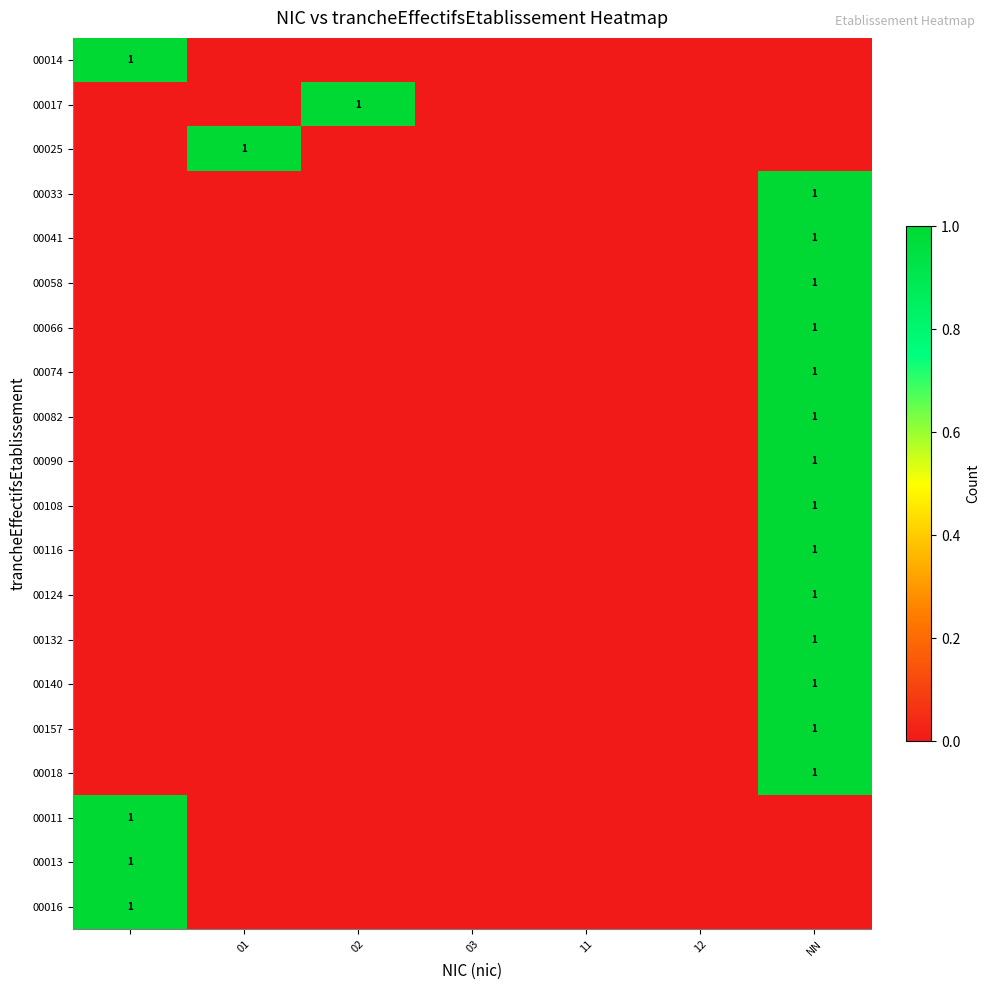

Is it true that 00108 equals 1 at NN?

True